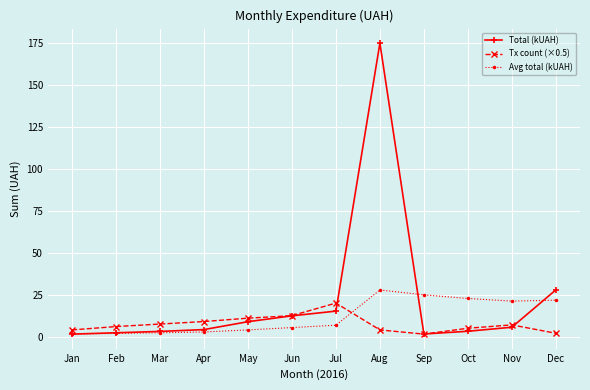

How many intersections are there between Avg total (kUAH) and Tx count (×0.5)?

1